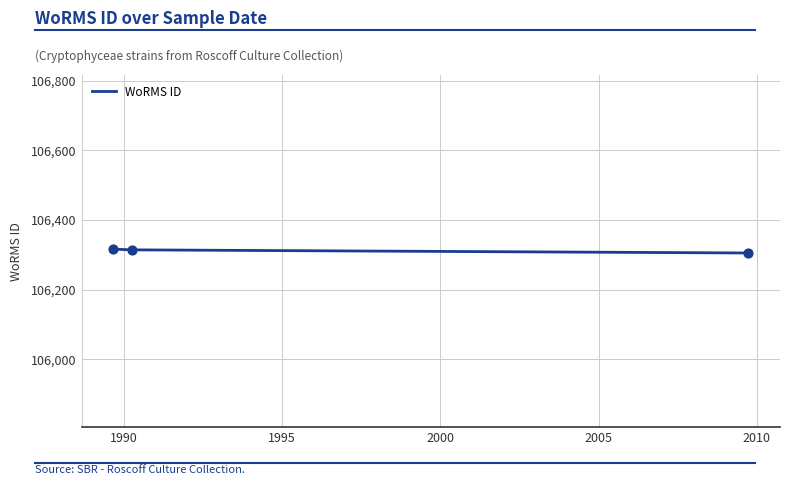

What is the average value?

106312